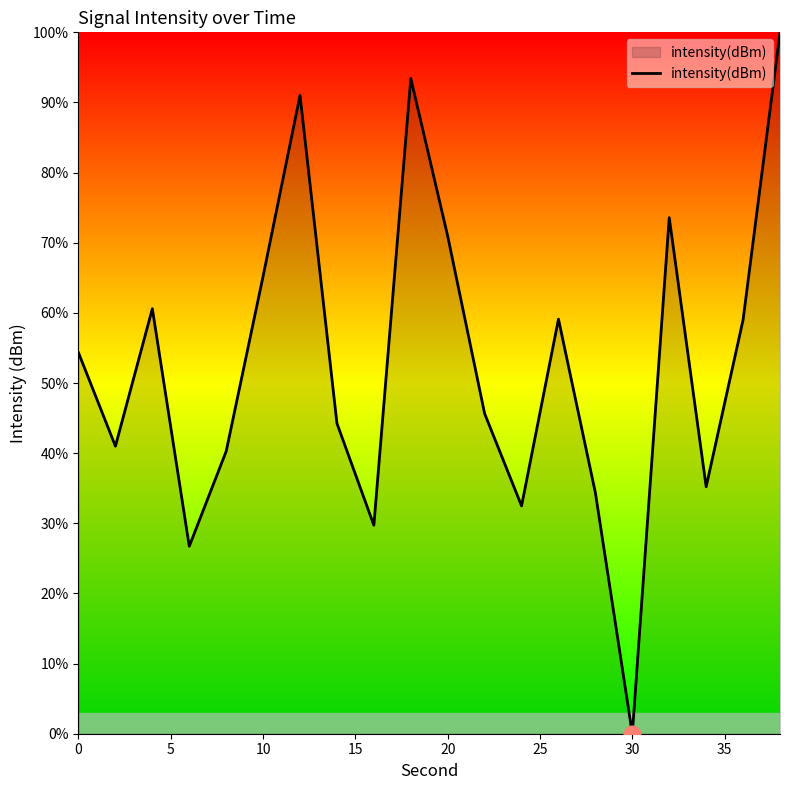

What is the greatest value displayed?

100.0